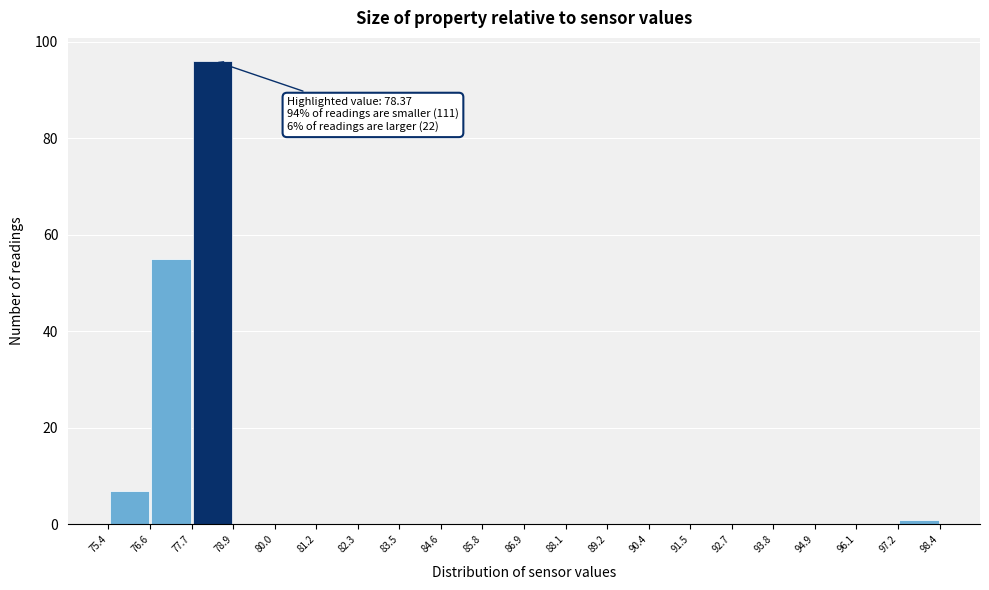

Over which range of the x-axis is the bar tallest?

77.7 to 78.9